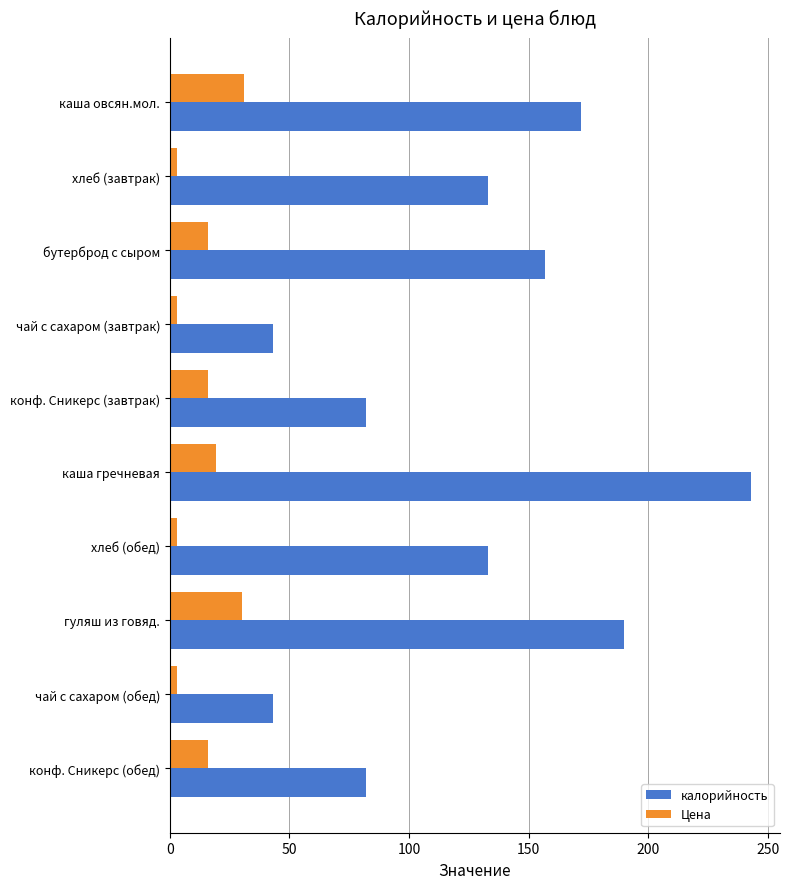

How many values in the Цена series are below 16?

4